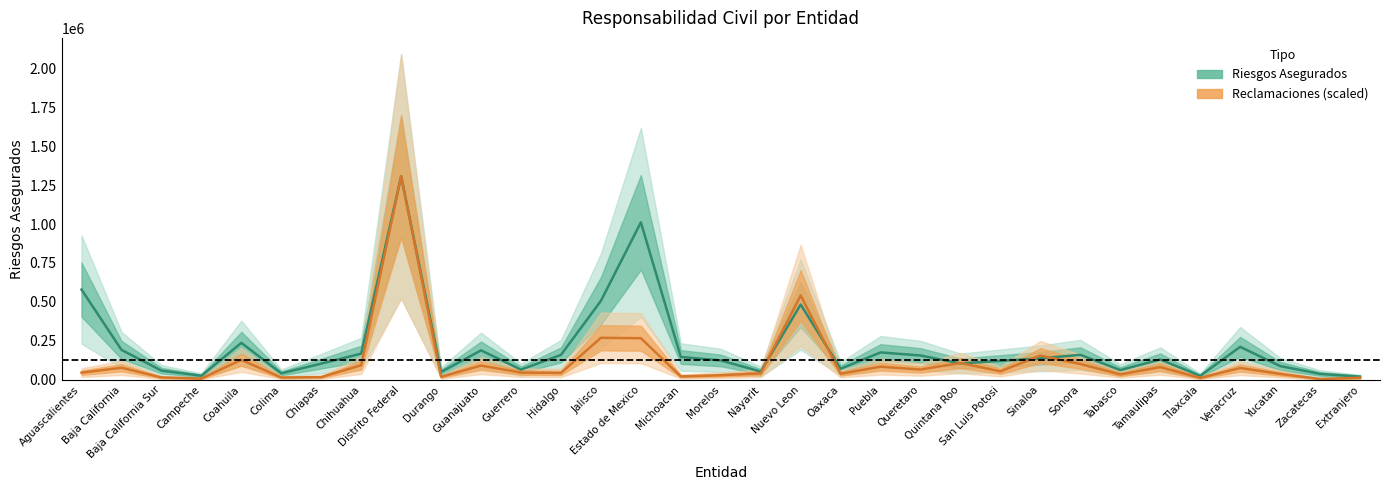

How many lines are shown in the chart?

2